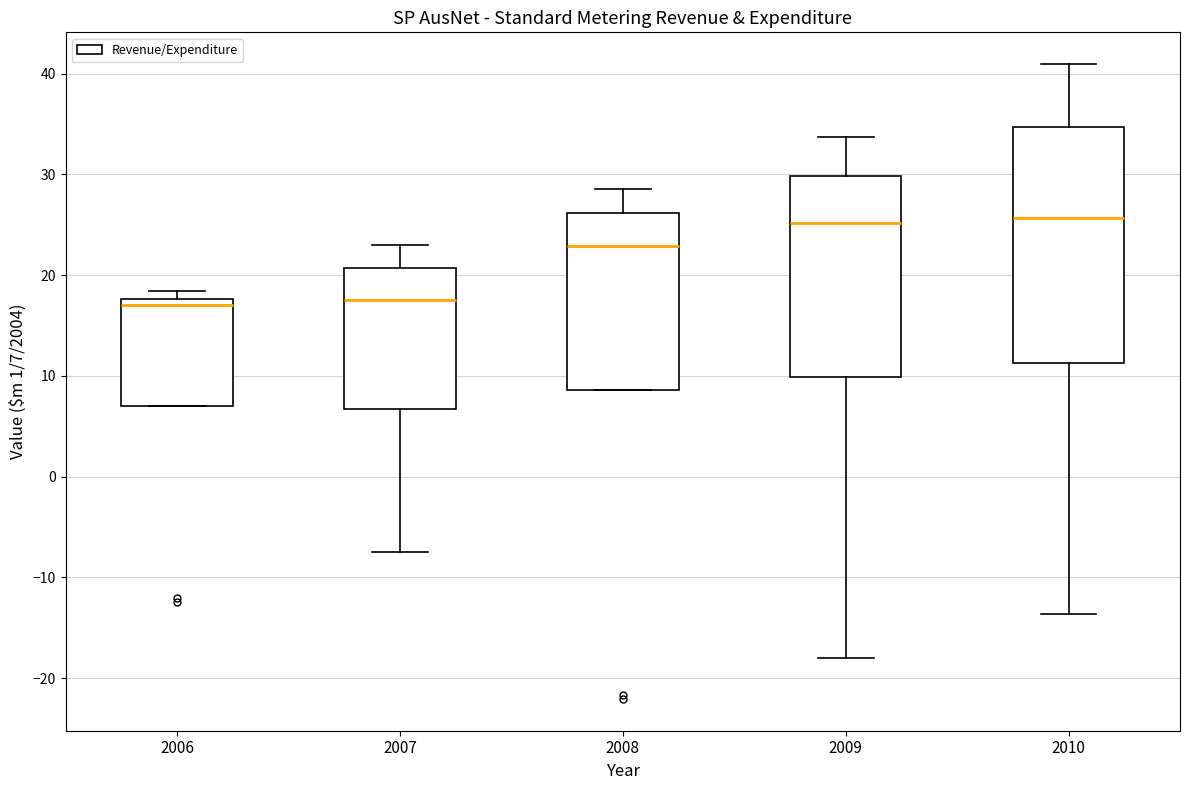

Reading left to right, read every box against the y-axis: the position of its median line, the range the box covers, and the ends of its whiskers. The values are not printed on the chart, so give them approximately, as read against the axis.

2006: median 17, box 7 to 18, whiskers 7 to 18 (just above the box's upper edge)
2007: median 17, box 7 to 21, whiskers -7 to 23
2008: median 23, box 9 to 26, whiskers 9 to 29
2009: median 25, box 10 to 30, whiskers -18 to 34
2010: median 26, box 11 to 35, whiskers -14 to 41